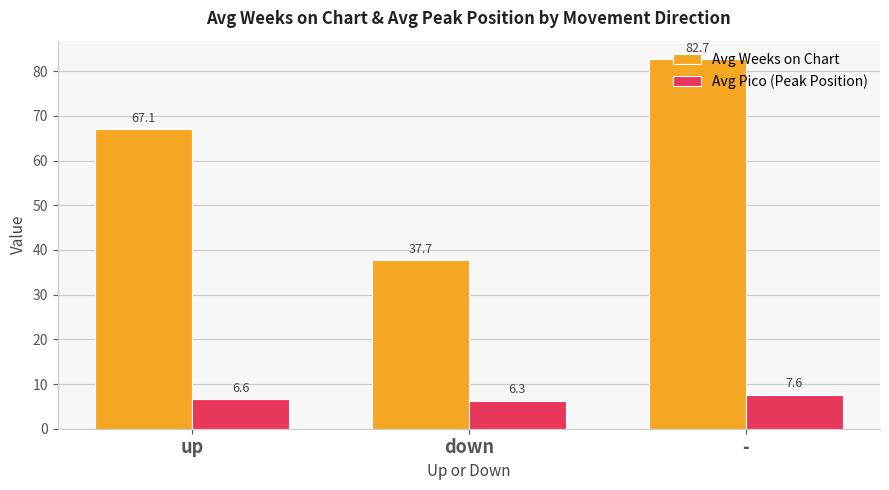

Which series has the widest spread of values?

Avg Weeks on Chart